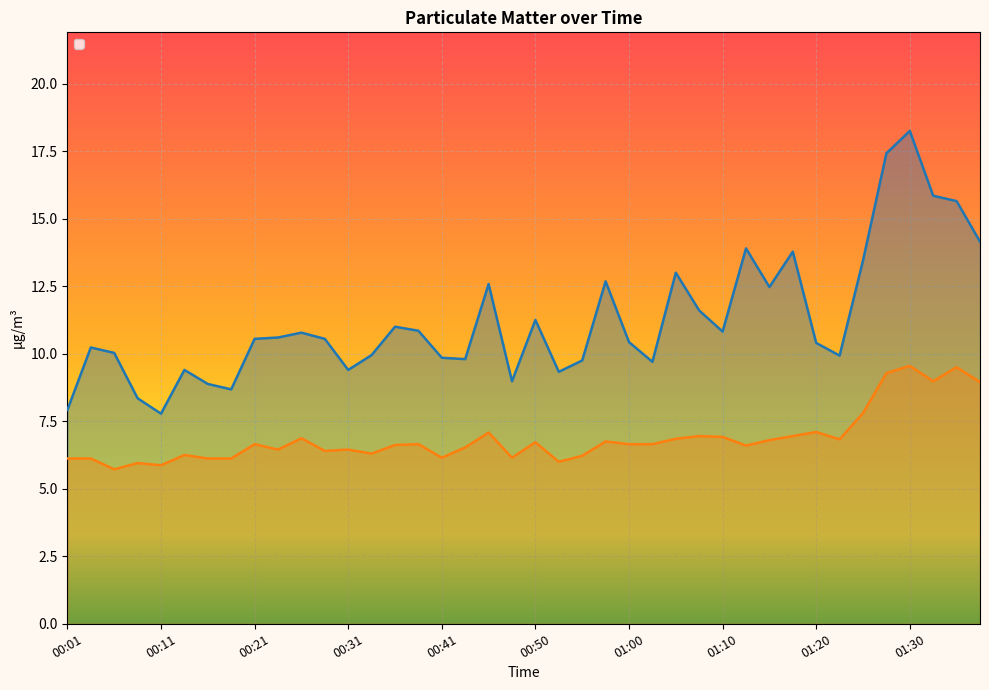

What is the label of the 19th point from the left?

00:45